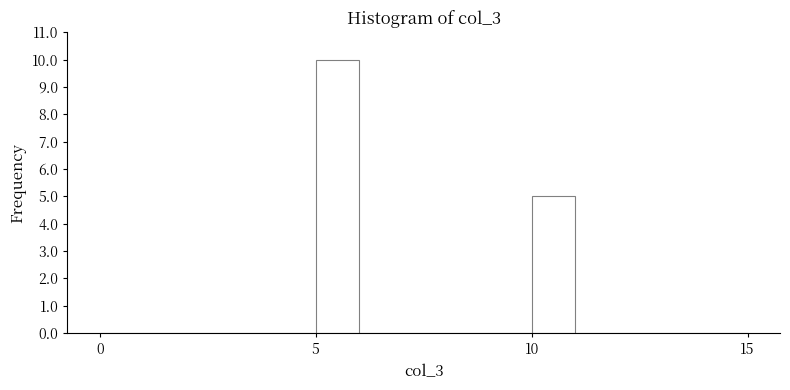

Around what value on the x-axis is the tallest bar? Give the approximate position of its centre, as read against the axis.

5.5